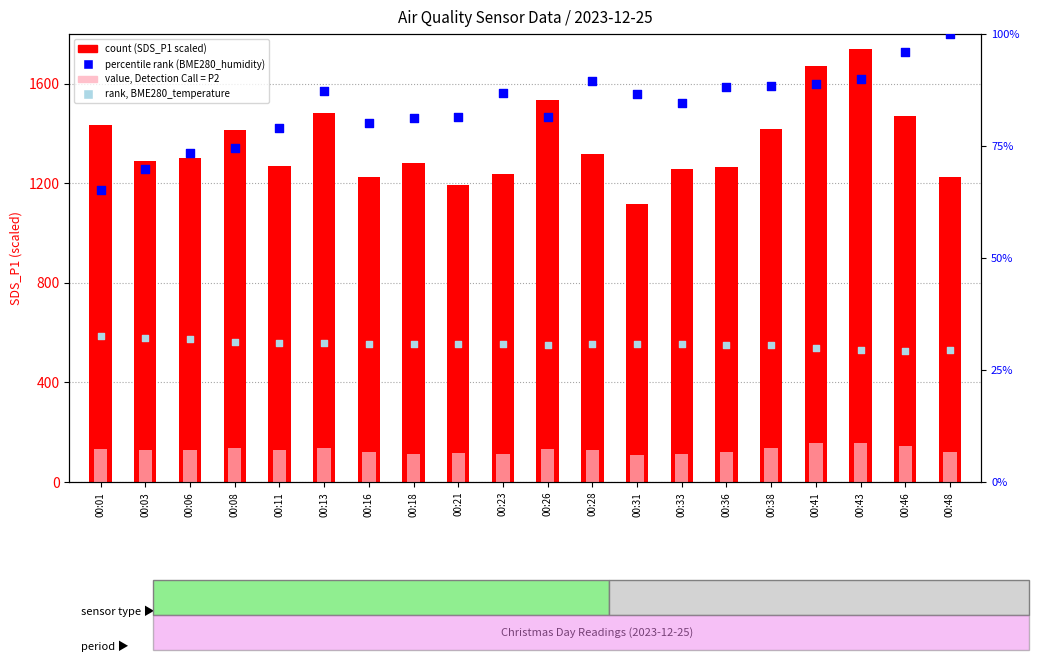

Which series has the largest Y range (max minus min)?

count (SDS_P1 scaled)